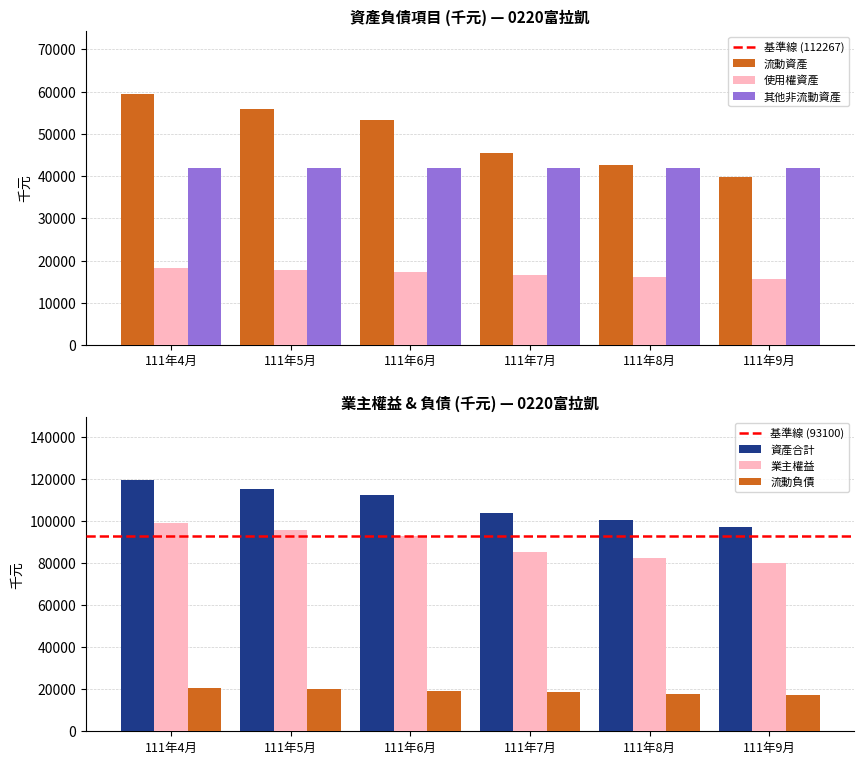

What position from the left is 111年8月?

5